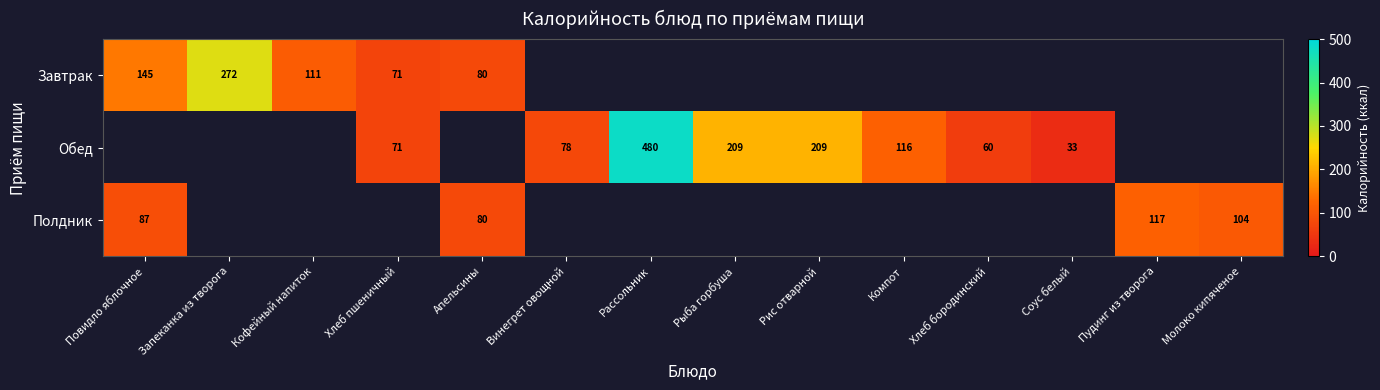

True or false: Завтрак has a value of 47 at Апельсины.

False